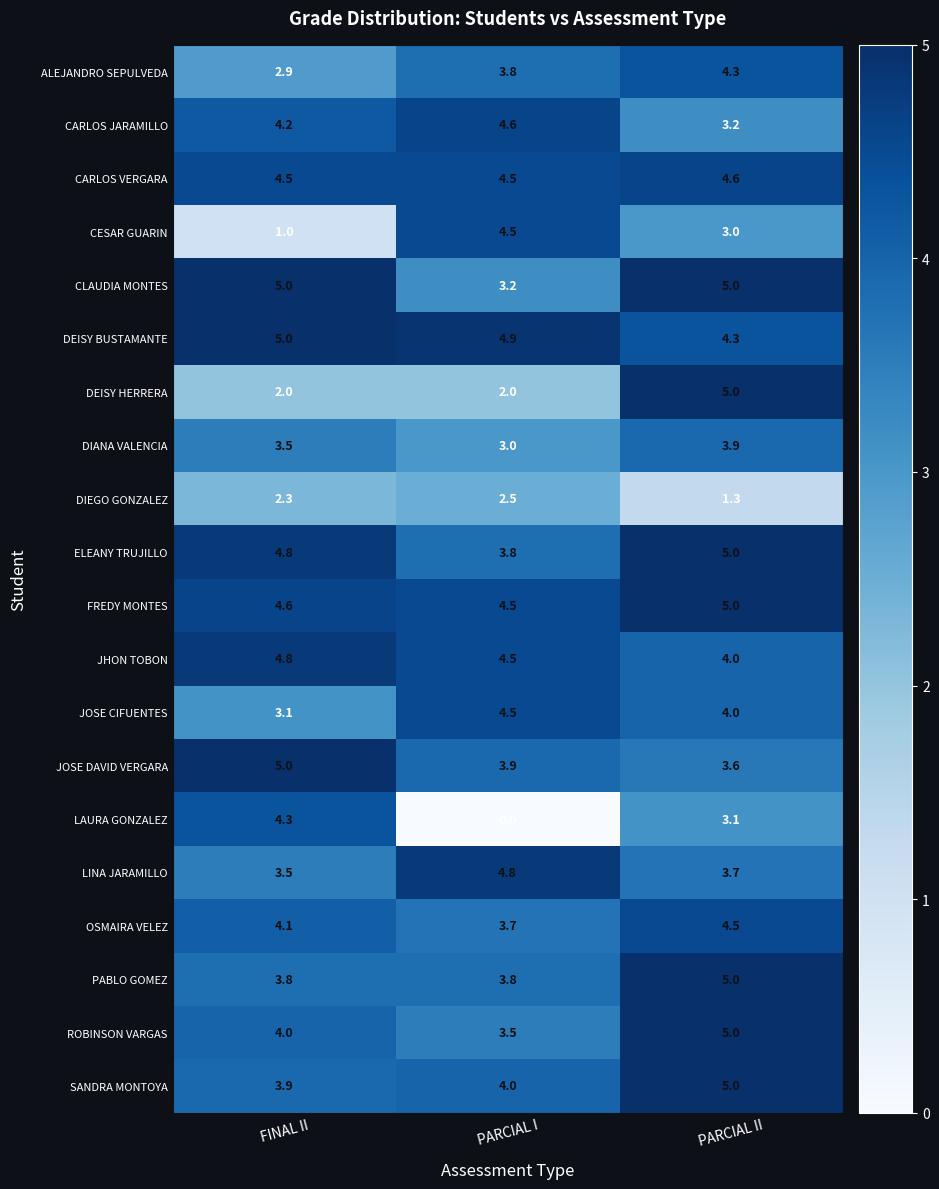

What is the total value across all series at PARCIAL II?

82.5